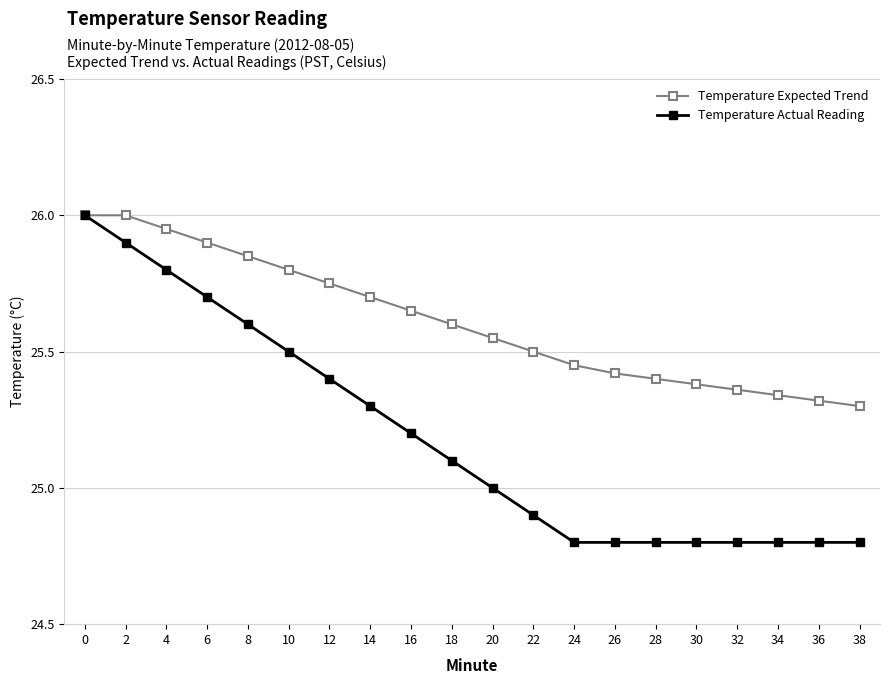

What is the value of the Temperature Expected Trend point at the 1st from the left?

26.0